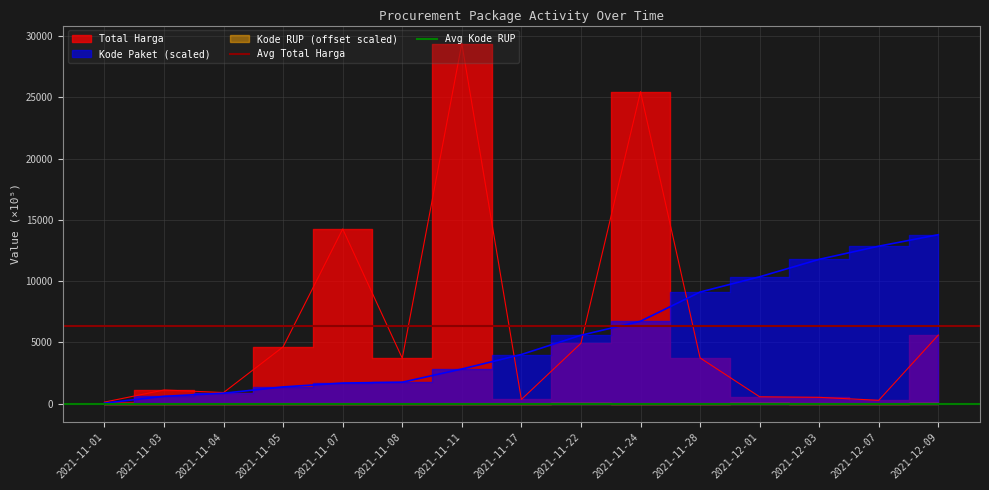

What is the spread (max minus min) of values at 2021-11-03?

6359.8